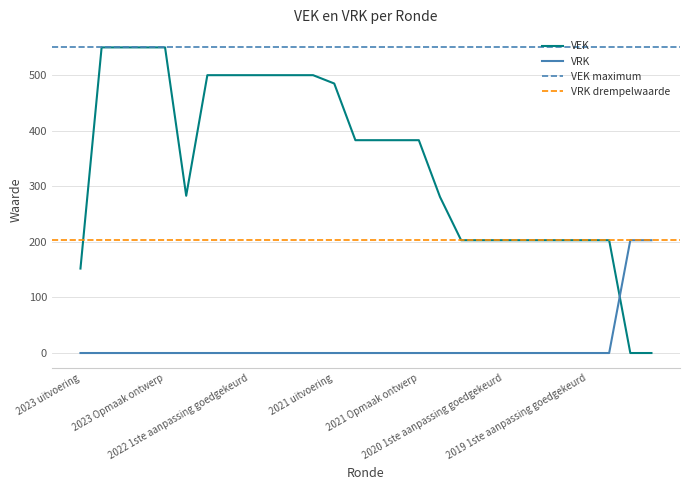

Where is VEK nearest to the value 275?

2020 uitvoering